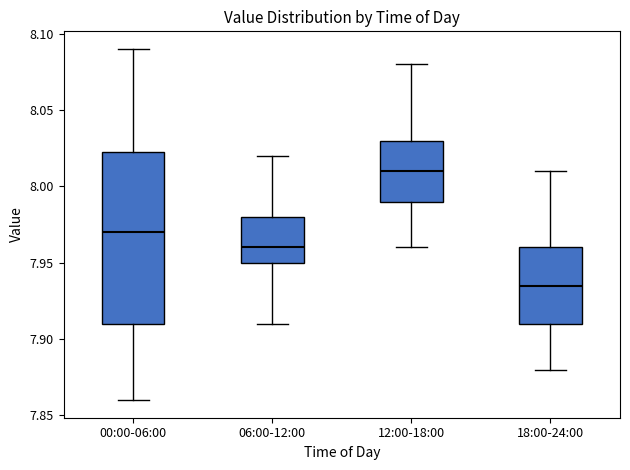

Which box has the highest median line?

12:00-18:00